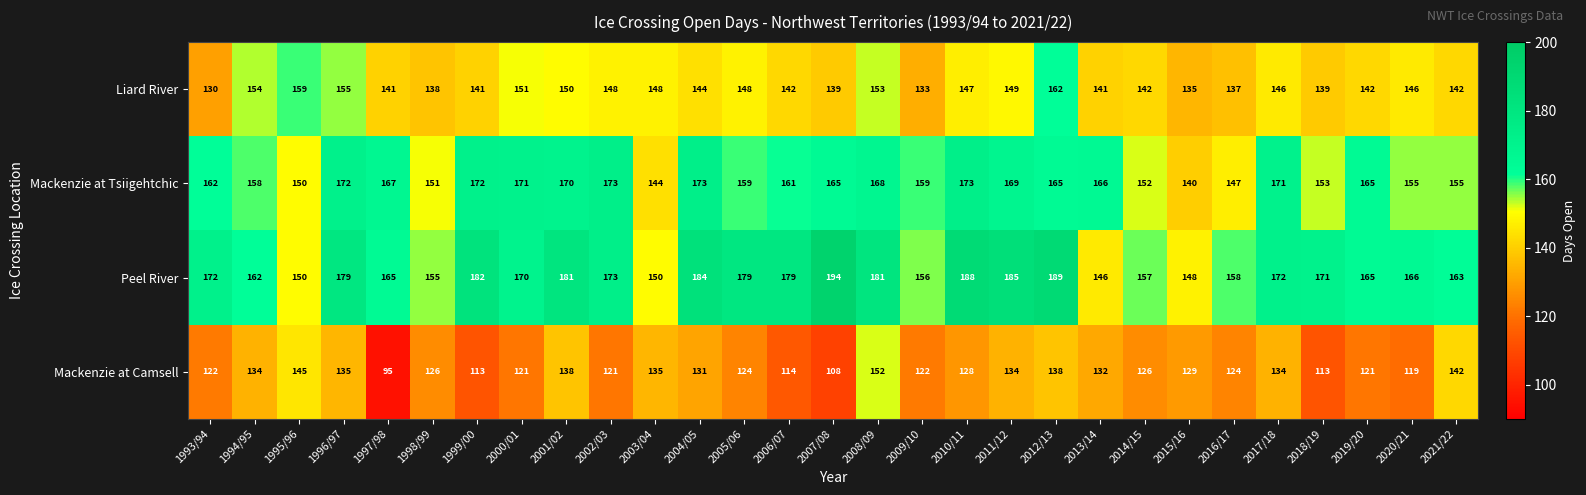

Rank the series by their maximum value, from lowest to highest.

Mackenzie at Camsell, Liard River, Mackenzie at Tsiigehtchic, Peel River